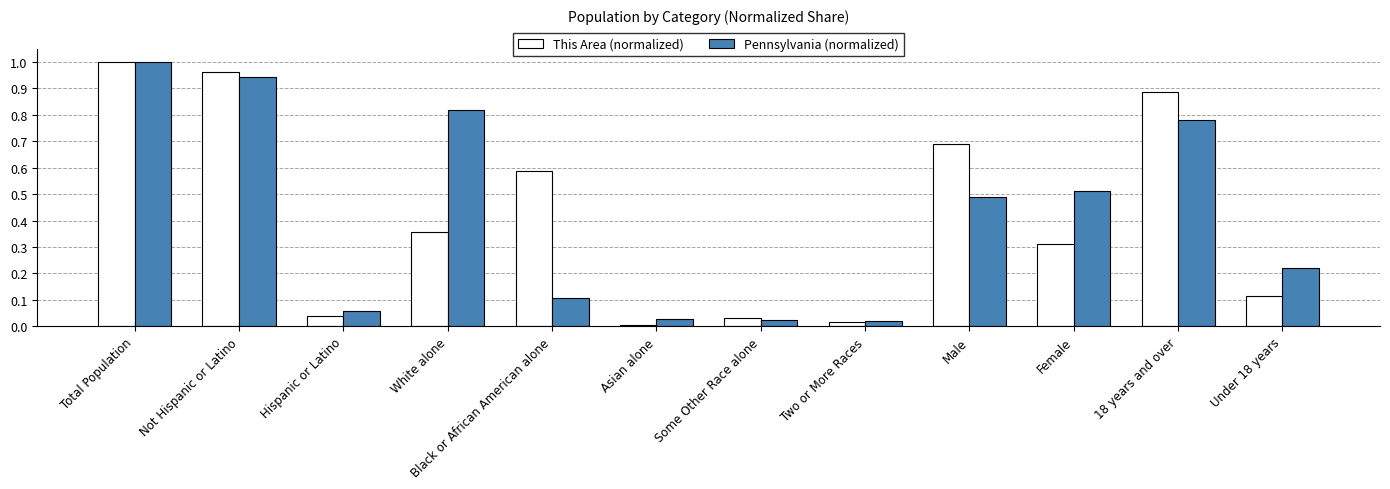

At which category is the sum across all series the highest?

Total Population